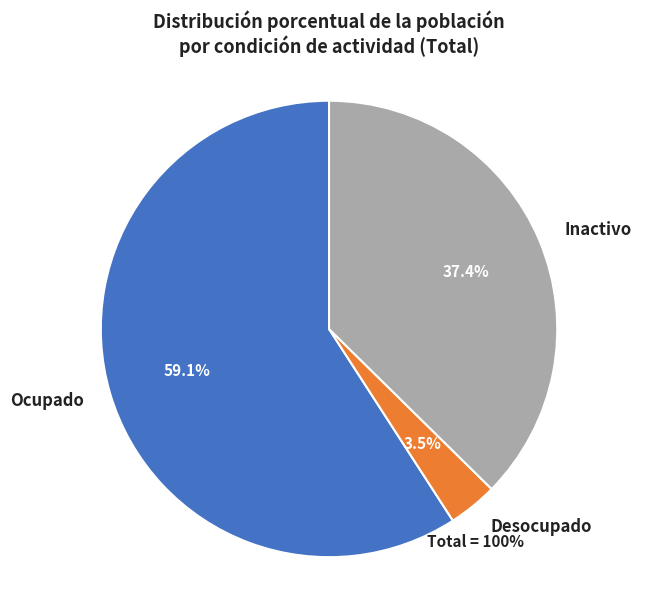

What is the largest slice in the pie chart?

Ocupado